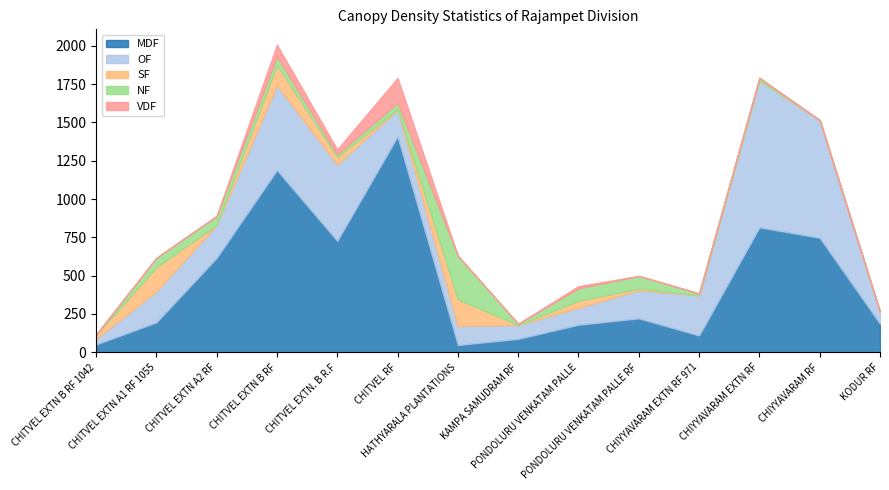

True or false: SF and VDF intersect in this chart.

True